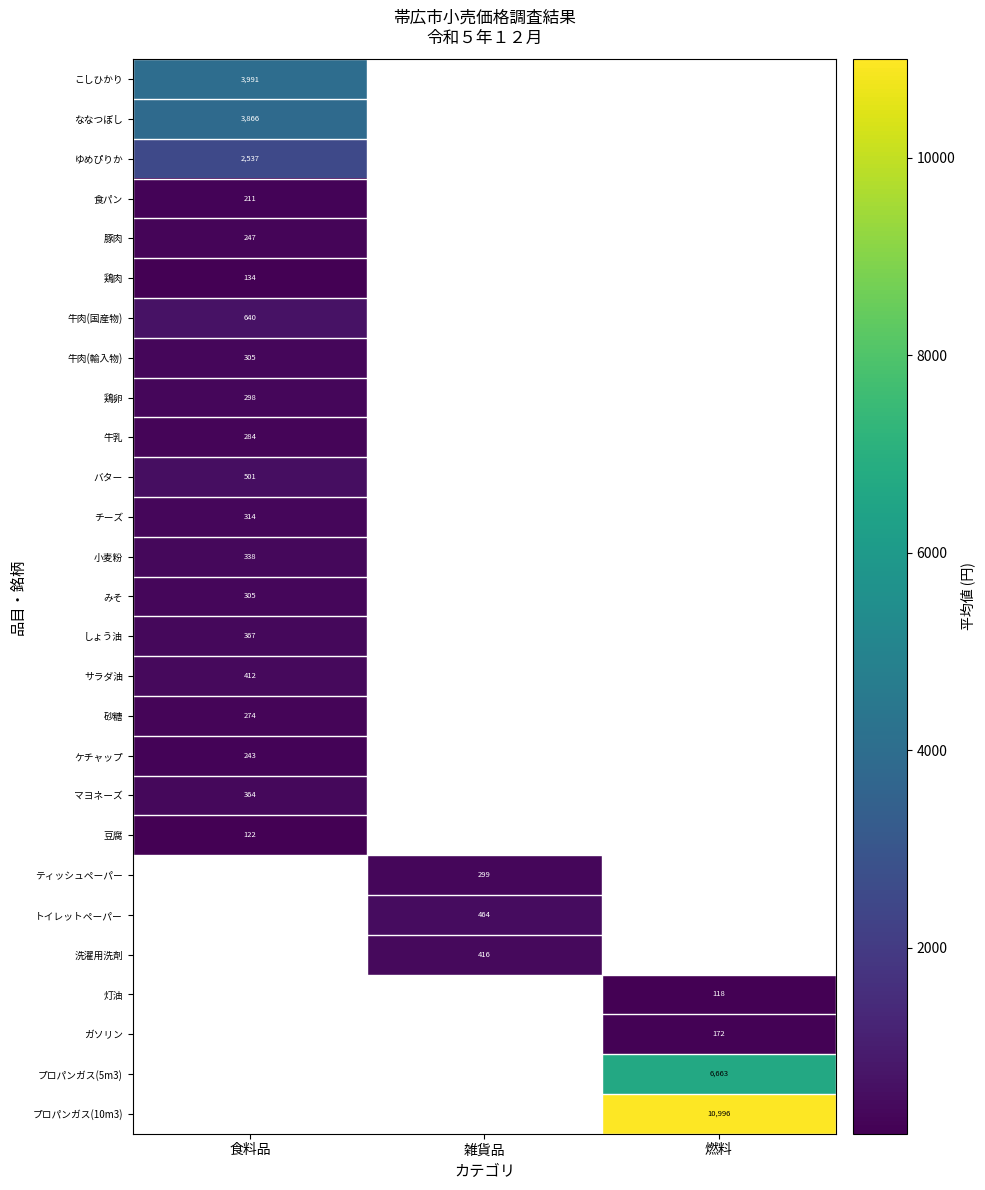

True or false: 砂糖 has a value of 274.0 at 食料品.

True